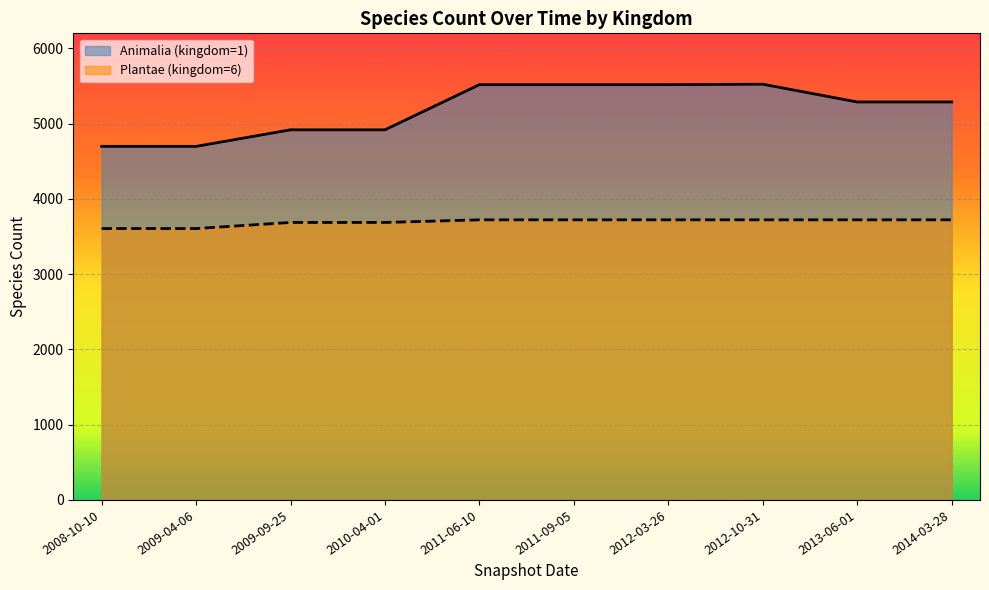

What are all the series names shown in the legend?

Animalia (kingdom=1), Plantae (kingdom=6)